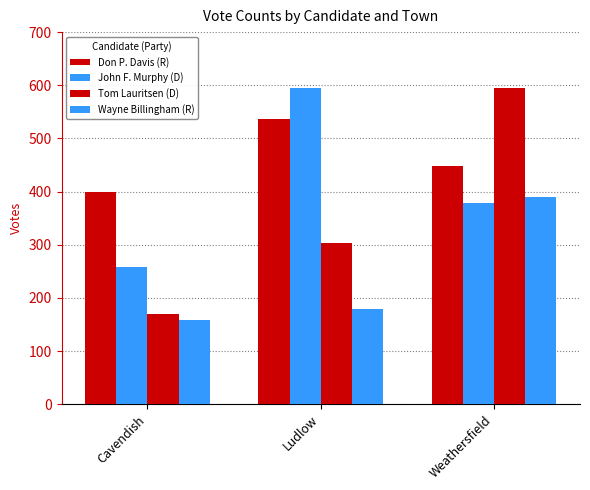

Rank the series at Cavendish from lowest to highest value.

Wayne Billingham (R), Tom Lauritsen (D), John F. Murphy (D), Don P. Davis (R)